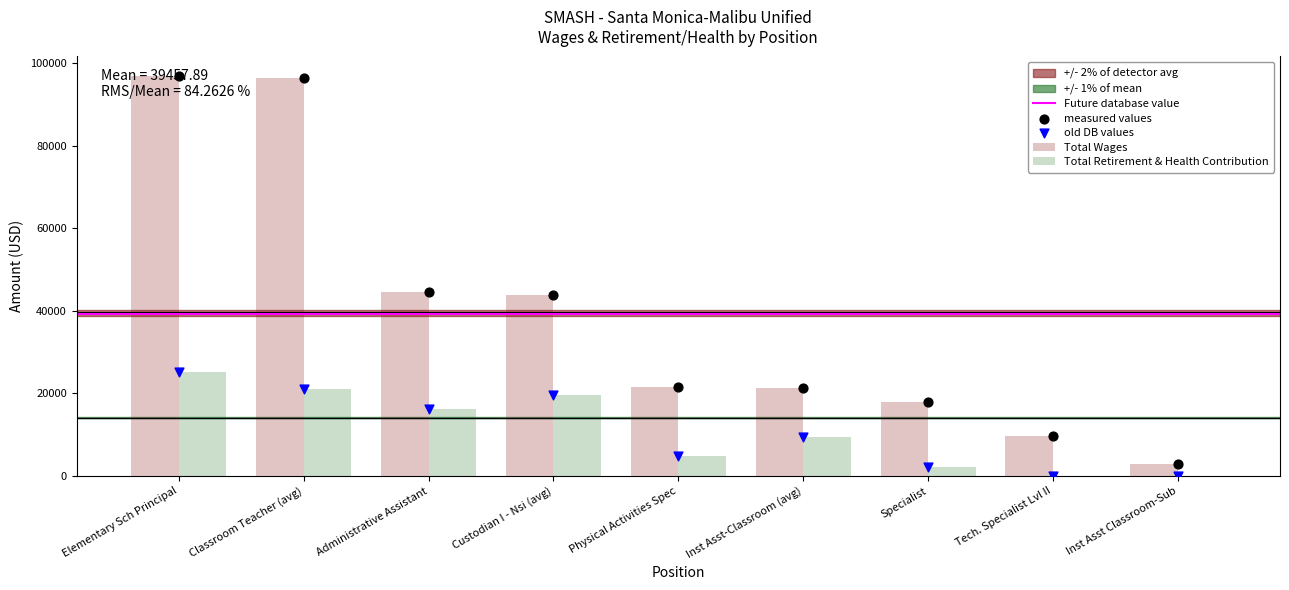

At how many categories does at least one series exceed 31483?

4